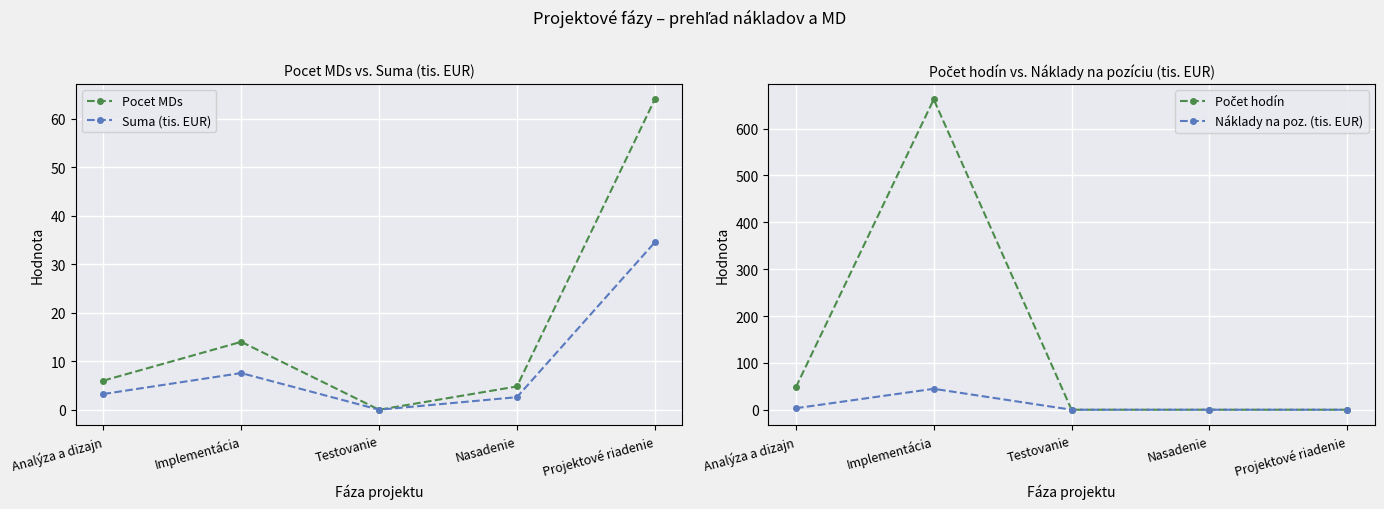

Reading left to right, what are all the values shown in this chart?

Pocet MDs: Analýza a dizajn=6.0	Implementácia=14.0	Testovanie=0.0	Nasadenie=4.8	Projektové riadenie=64.0
Suma (tis. EUR): Analýza a dizajn=3.2	Implementácia=7.6	Testovanie=0.0	Nasadenie=2.6	Projektové riadenie=34.5
Počet hodín: Analýza a dizajn=48.0	Implementácia=662.4	Testovanie=0.0	Nasadenie=0.0	Projektové riadenie=0.0
Náklady na poz. (tis. EUR): Analýza a dizajn=3.2	Implementácia=44.7	Testovanie=0.0	Nasadenie=0.0	Projektové riadenie=0.0